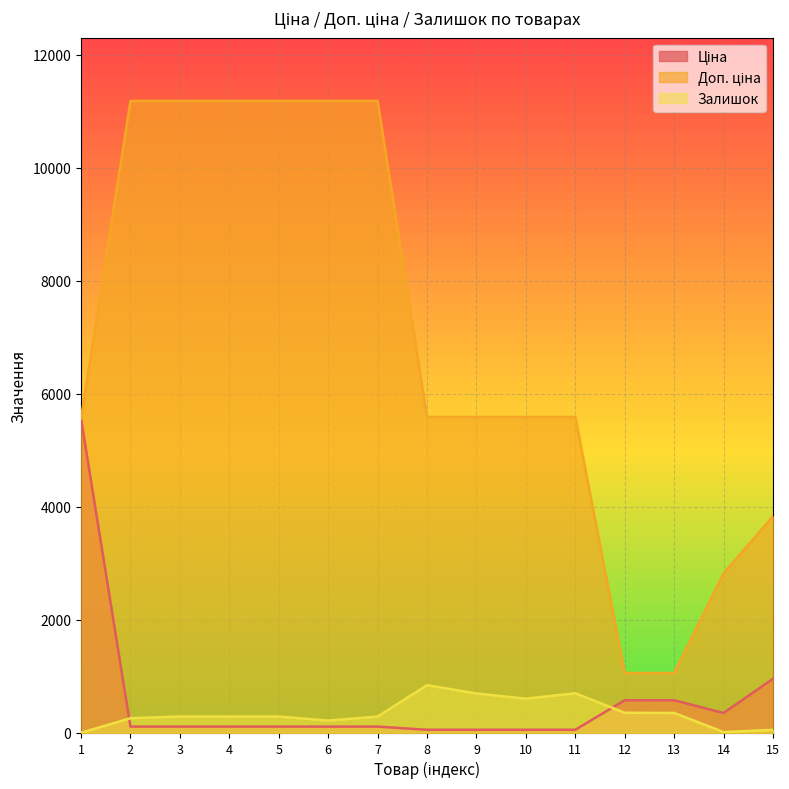

What is the minimum value for Залишок?

3.0